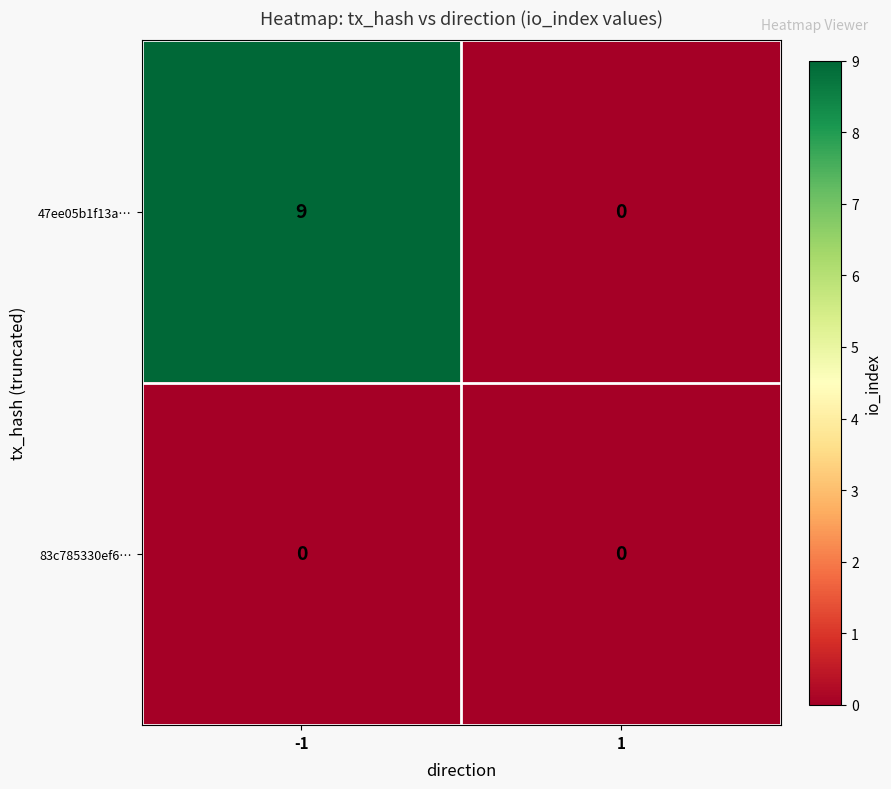

Which series has the widest spread of values?

47ee05b1f13a…